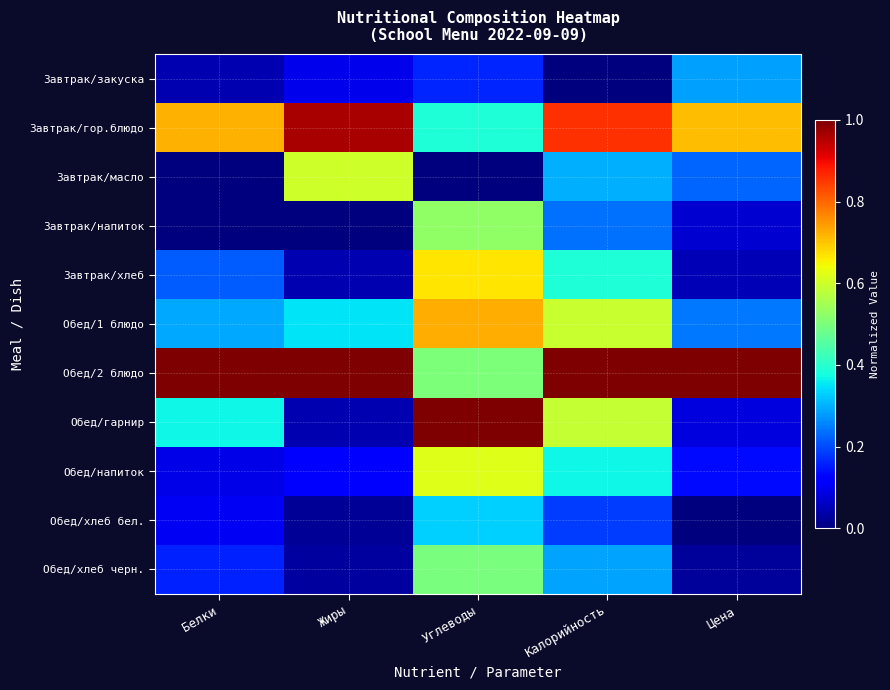

What is the total value across all series at Углеводы?

5.4